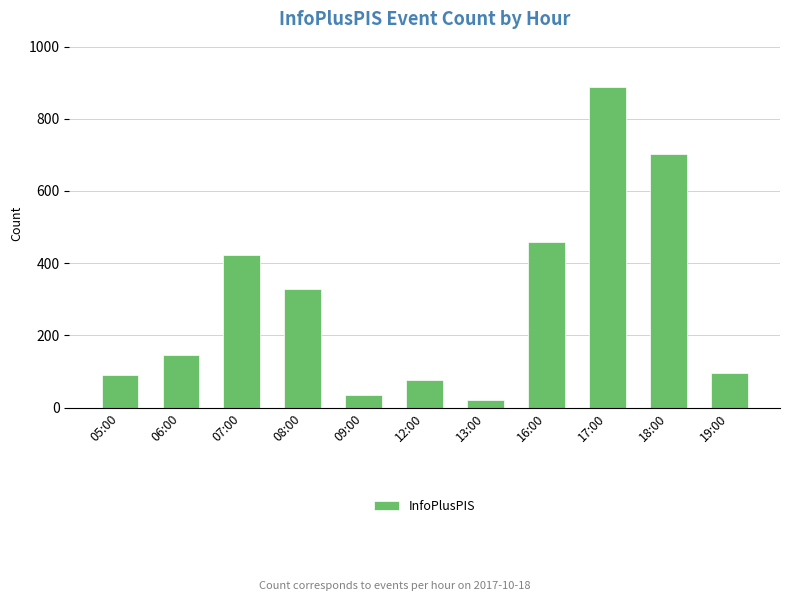

Reading right to left, transcribe all the data shown in this chart.

19:00=96	18:00=701	17:00=888	16:00=460	13:00=21	12:00=77	09:00=35	08:00=329	07:00=424	06:00=145	05:00=90